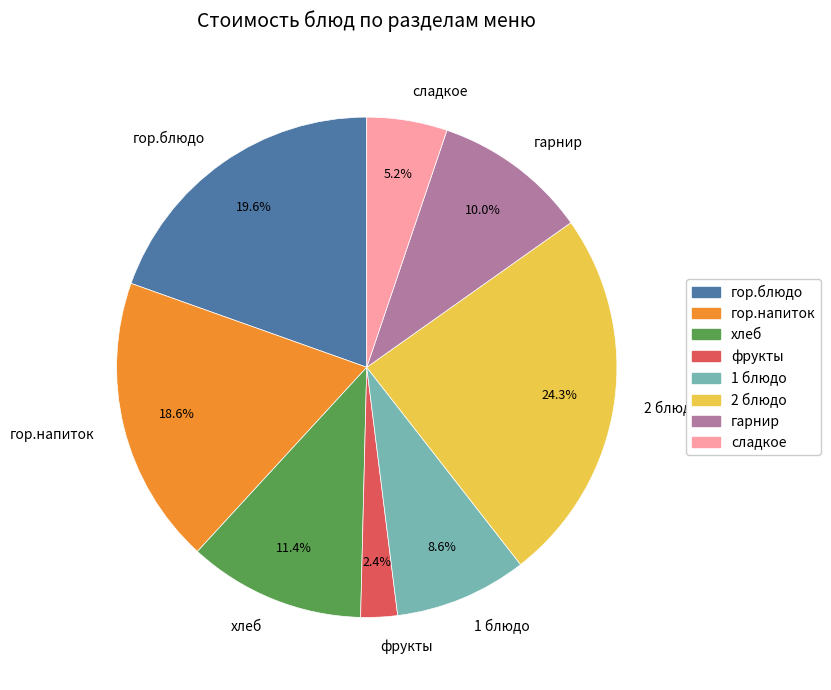

To the nearest percent, what is the difference between the largest and smallest slice percentages?

22%